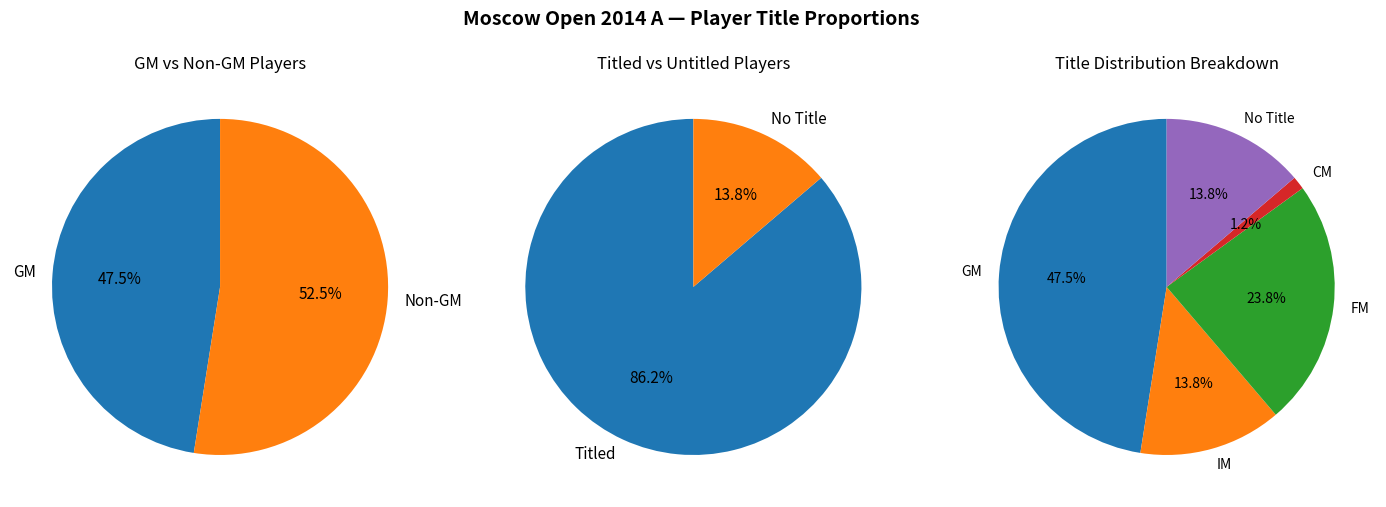

How much of the chart is everything except ?

76.0%